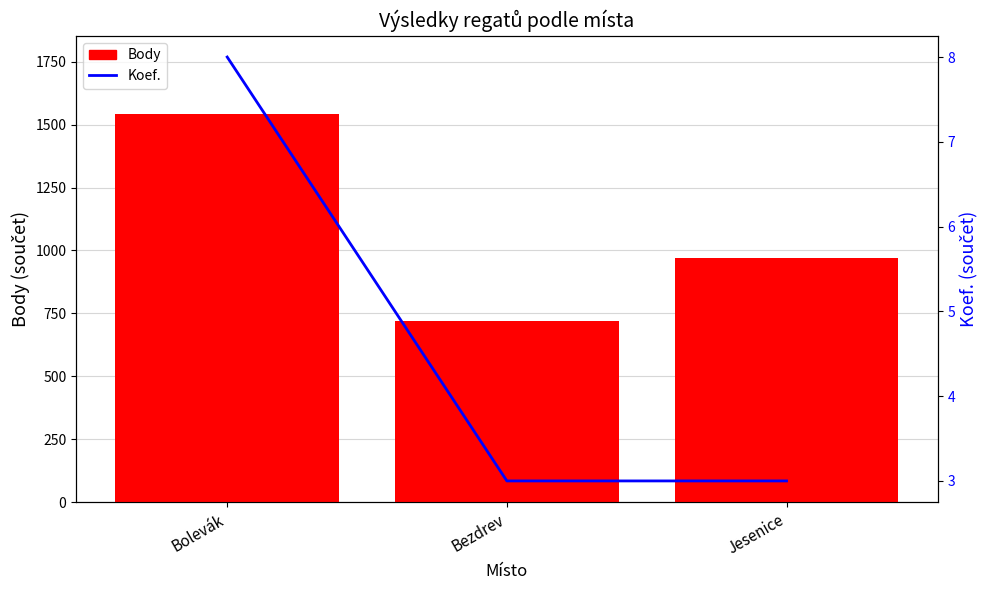

Where is Koef. nearest to the value 5?

Bezdrev